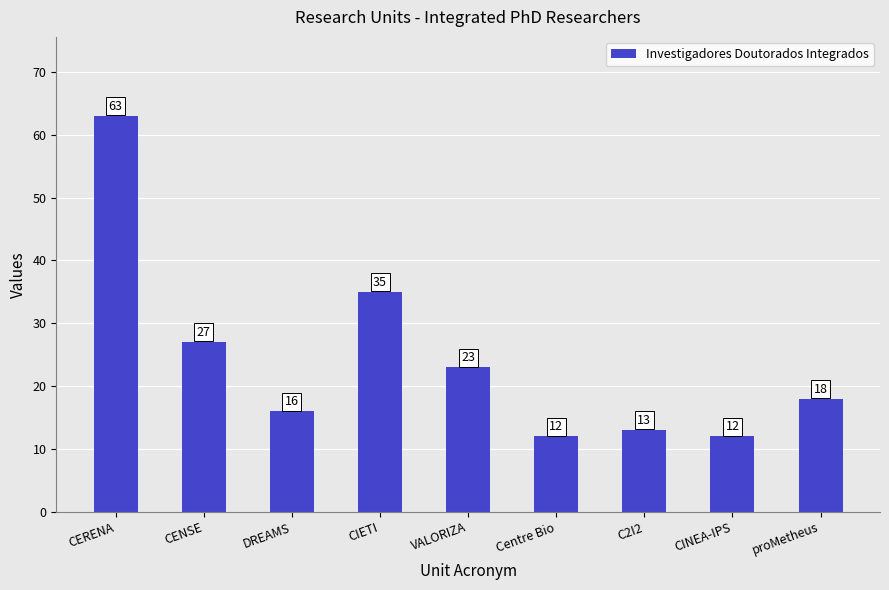

What position from the right is CIETI?

6